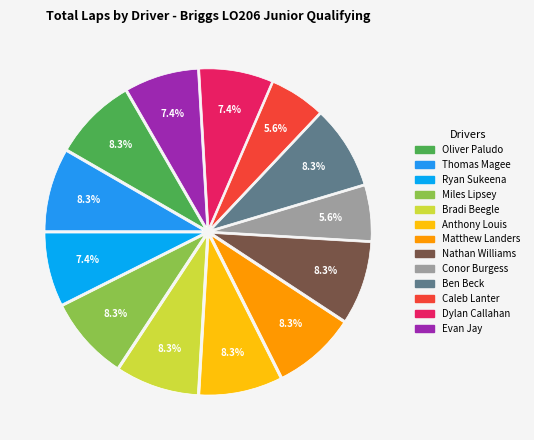

Which category has the biggest portion of the pie?

Oliver Paludo